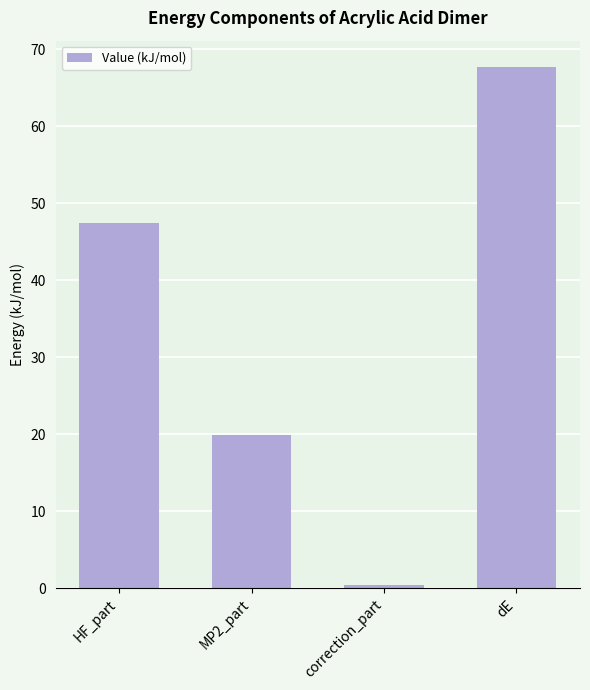

Rank the categories by value from lowest to highest.

correction_part, MP2_part, HF_part, dE